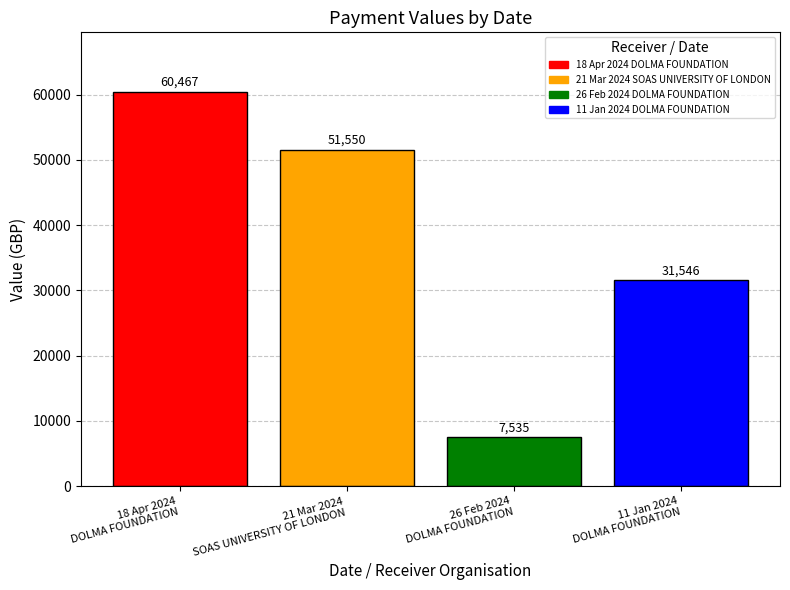

List the labels in order of value, largest first.

18 Apr 2024
DOLMA FOUNDATION, 21 Mar 2024
SOAS UNIVERSITY OF LONDON, 11 Jan 2024
DOLMA FOUNDATION, 26 Feb 2024
DOLMA FOUNDATION